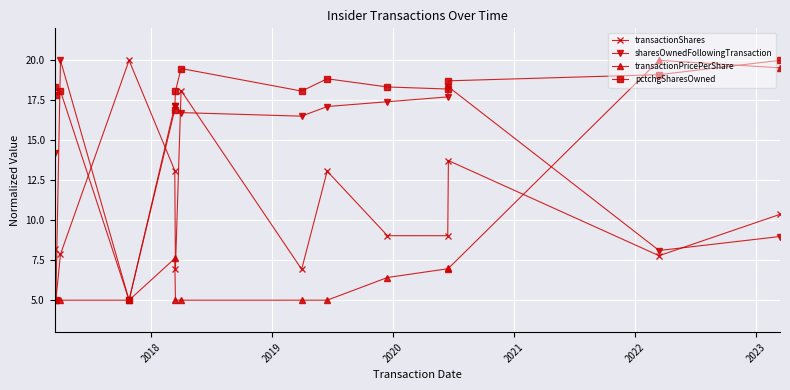

What is the value of the sharesOwnedFollowingTransaction point at the 13th from the left?

8.1